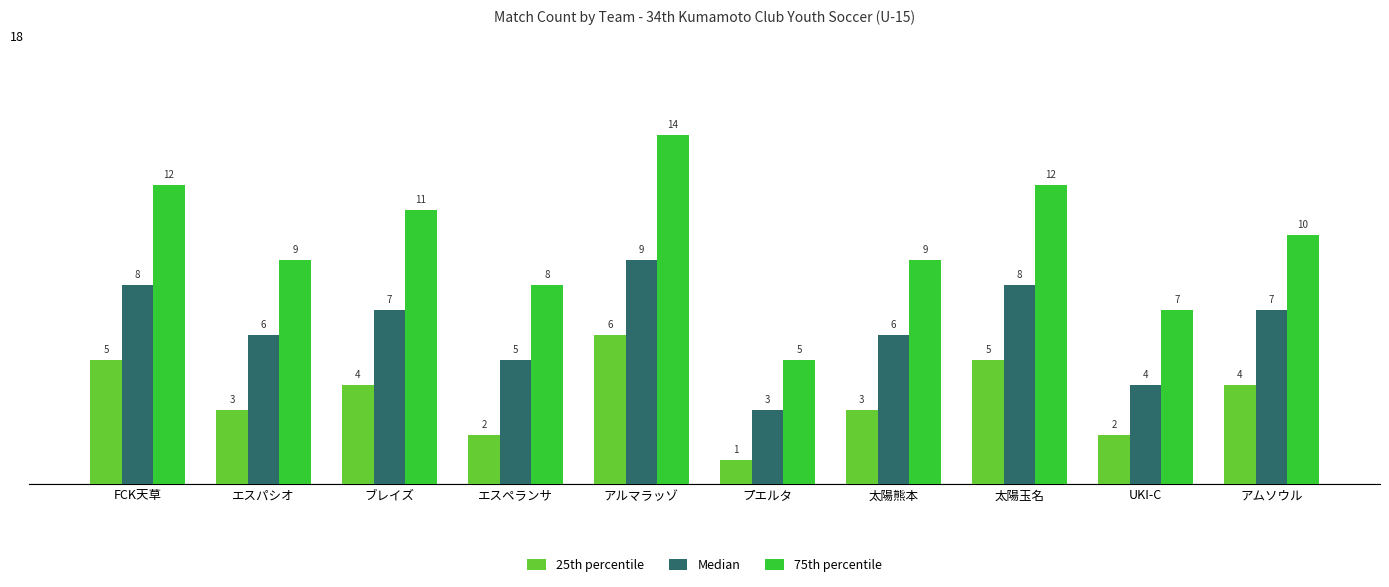

Between FCK天草 and 太陽熊本, which series saw the biggest shift?

75th percentile